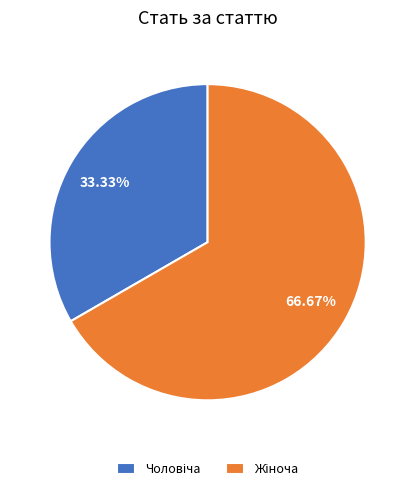

Does any single category account for the majority?

Yes